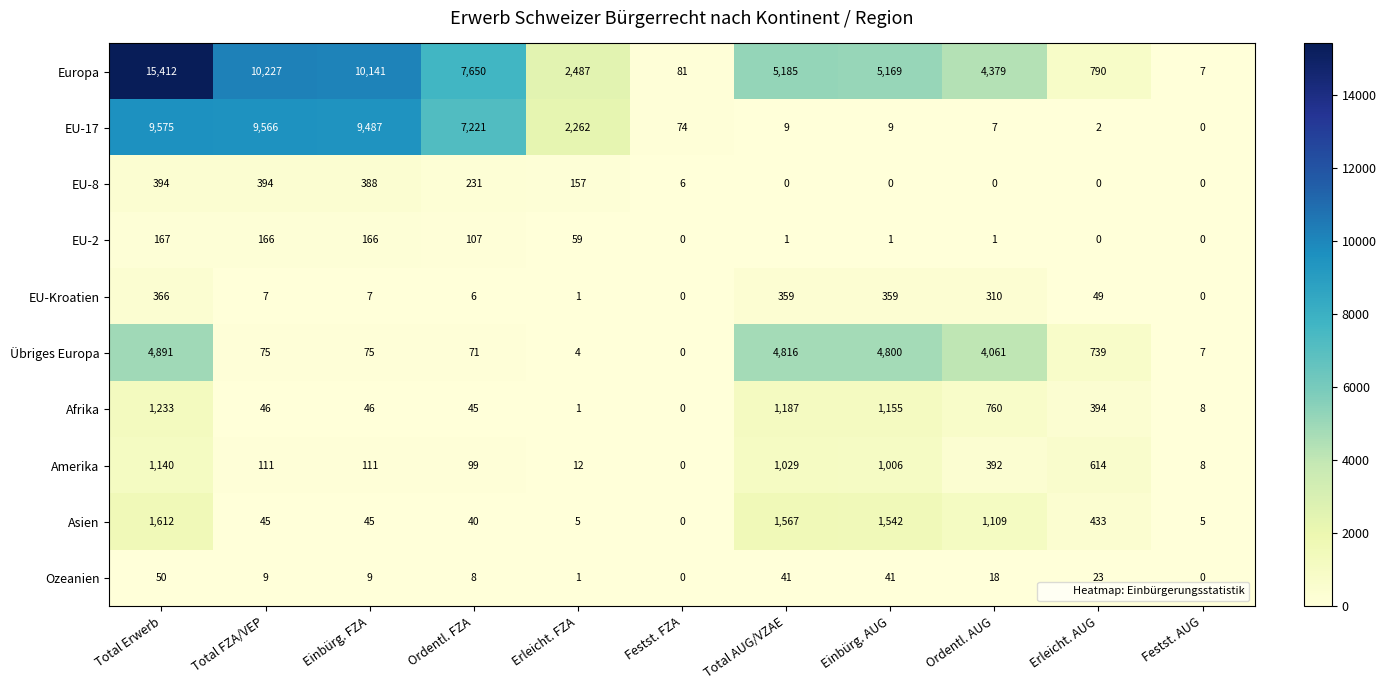

At which label is Asien closest to 806?

Ordentl. AUG